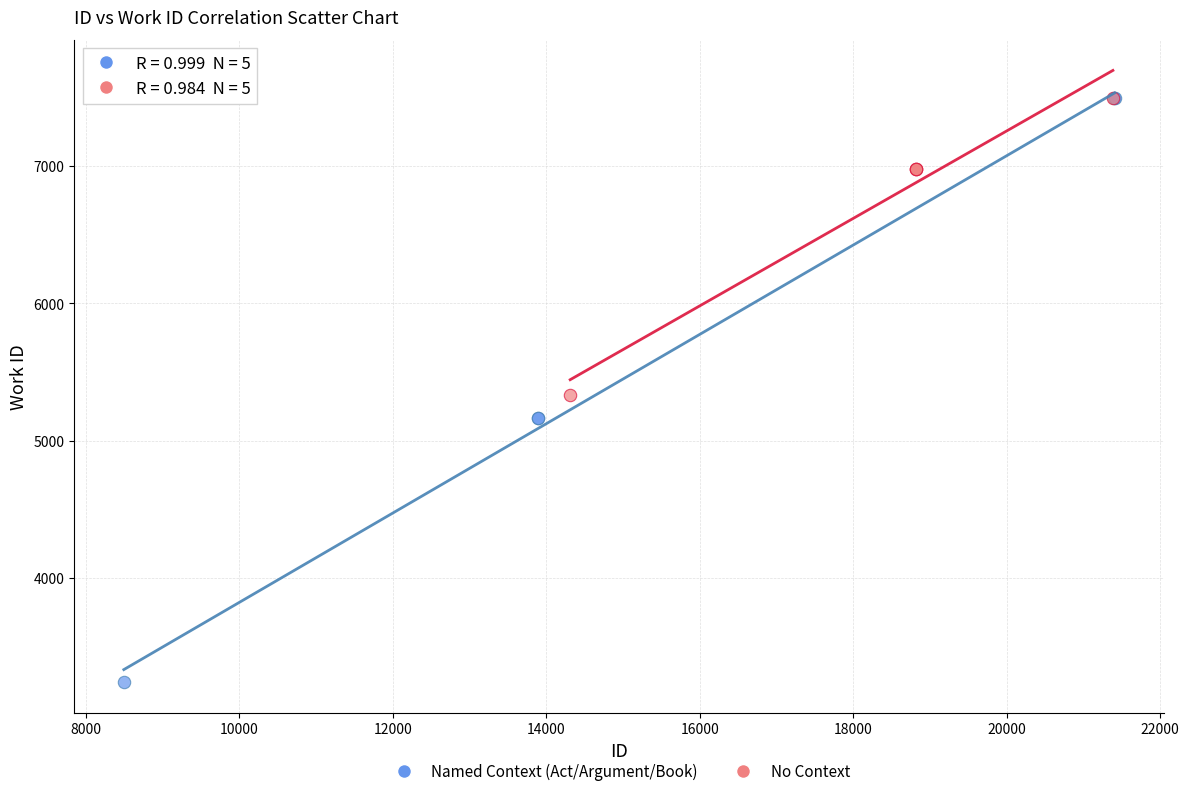

Which series contains the lowest Y value?

Named Context (Act/Argument/Book)